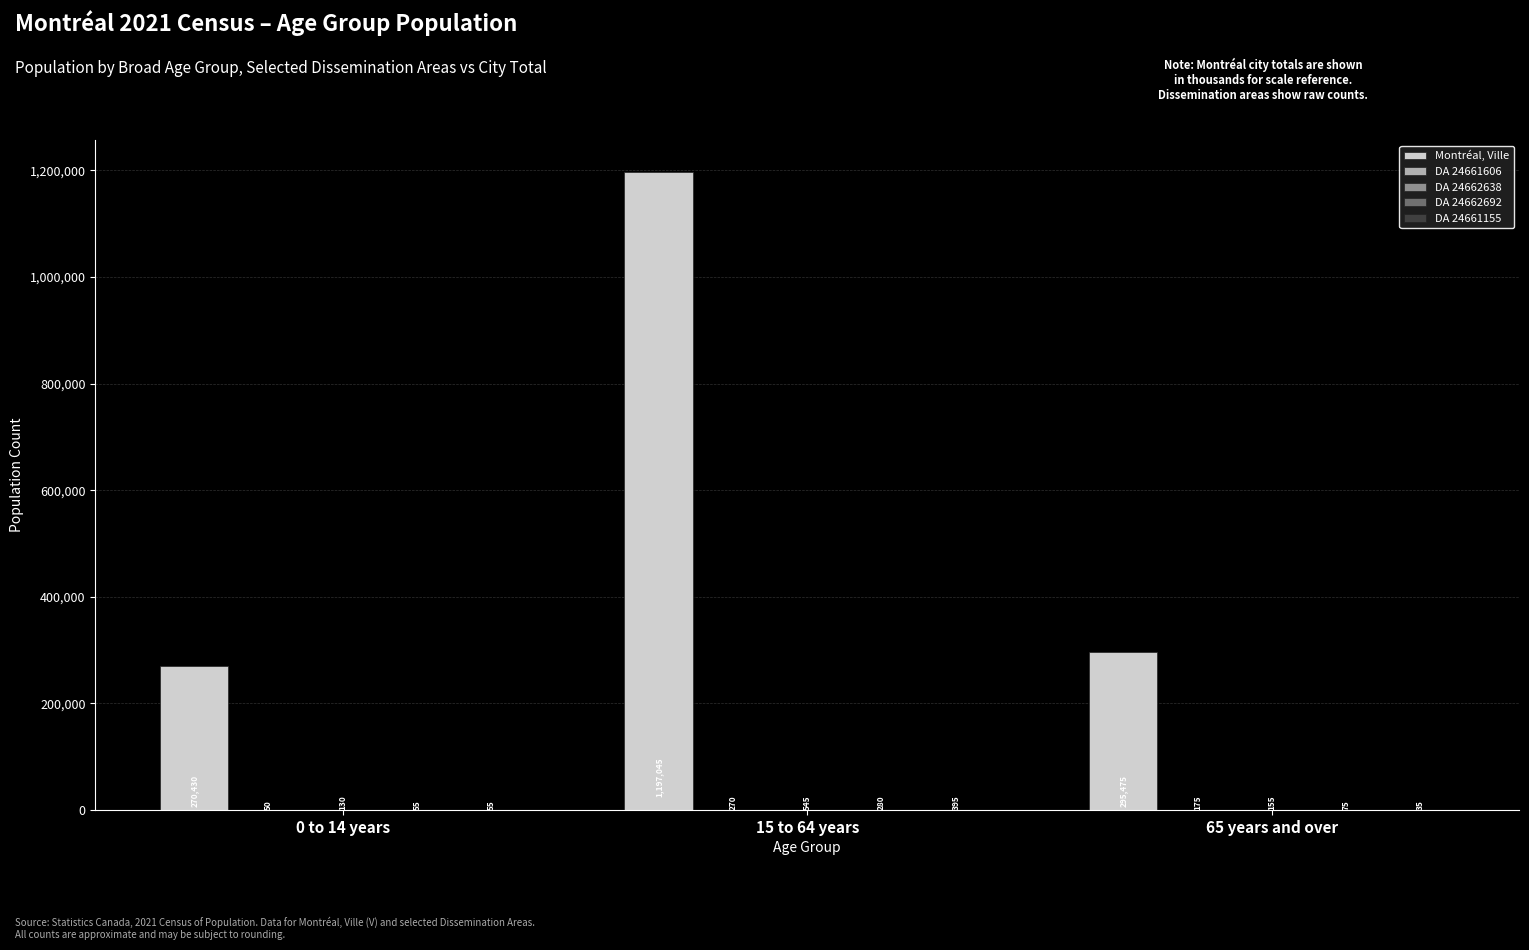

The Montréal, Ville series shows 70131 at 65 years and over. True or false?

False